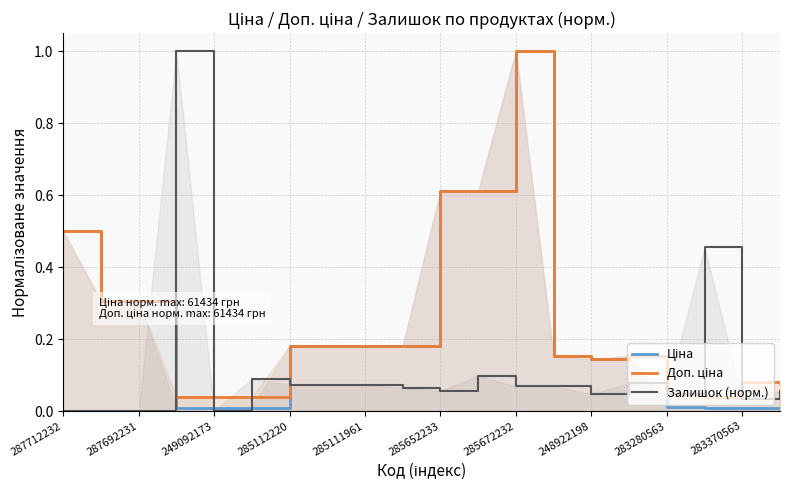

At which category is the sum across all series the highest?

285672232